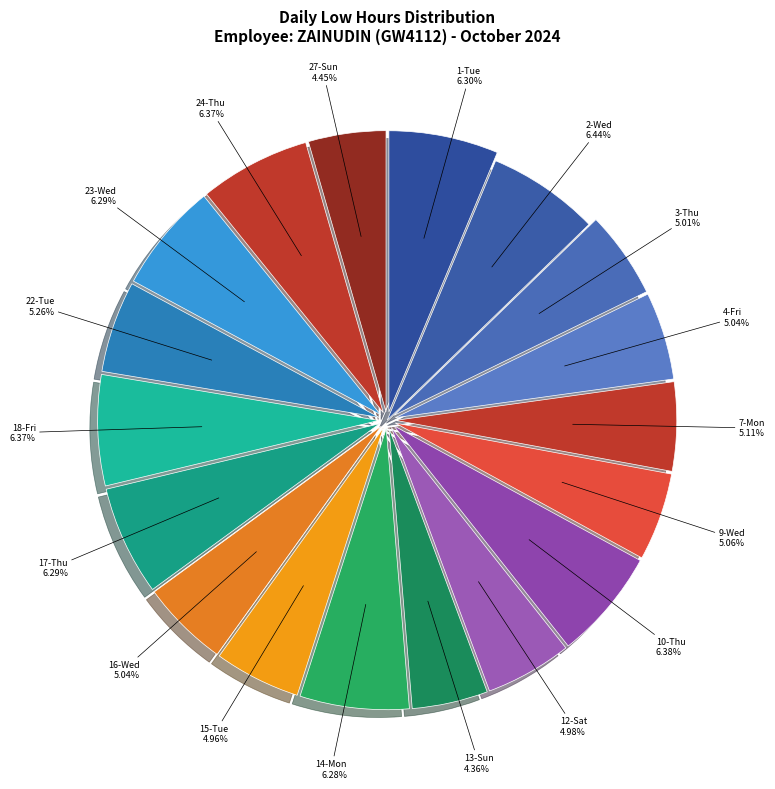

Which category has the biggest portion of the pie?

2-Wed